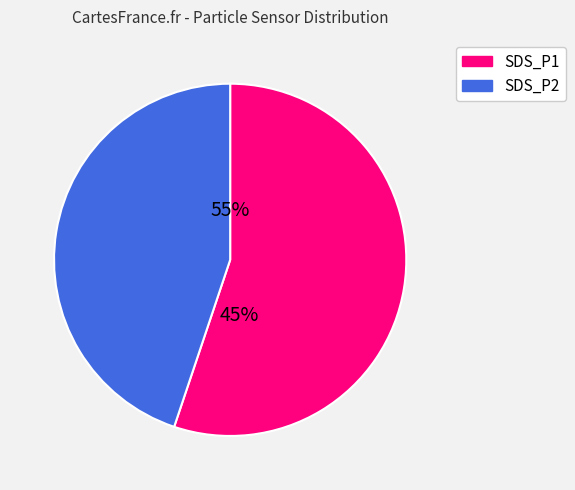

Is it true that SDS_P2 is 37% of the pie?

False